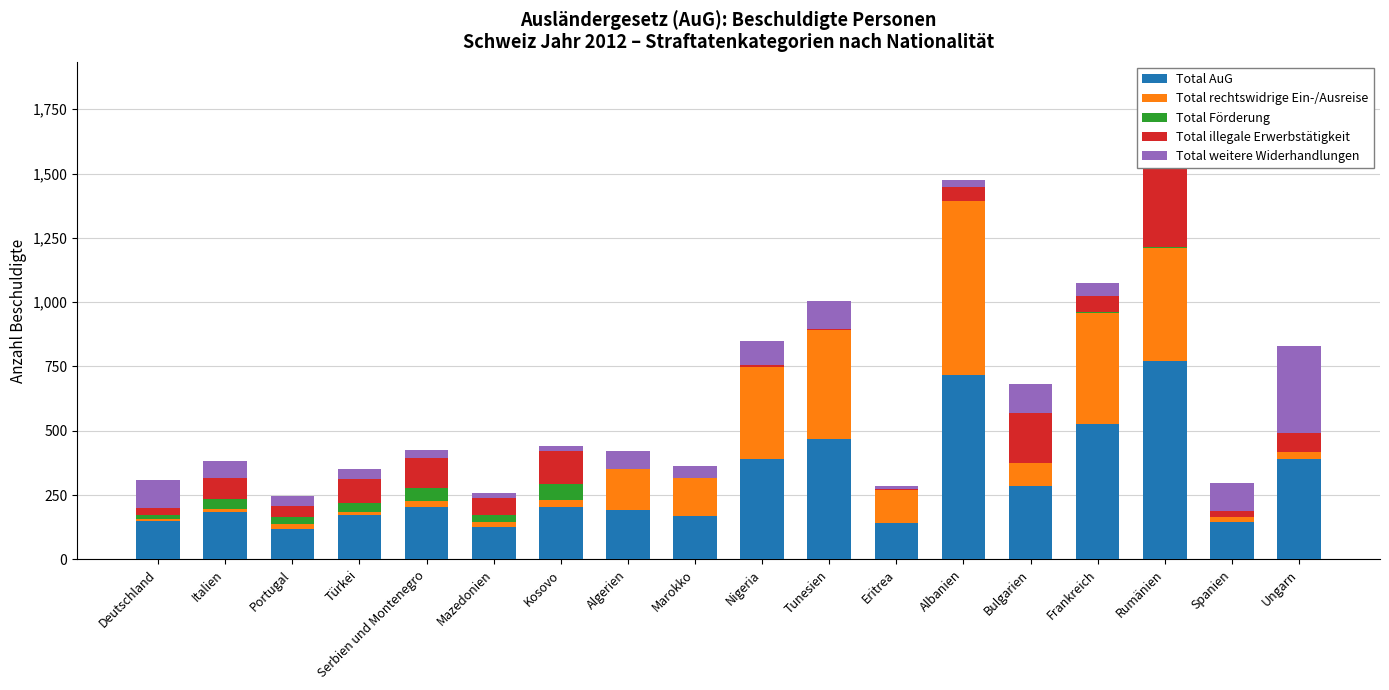

What is the difference between the Total Förderung values at Rumänien and Mazedonien?

21